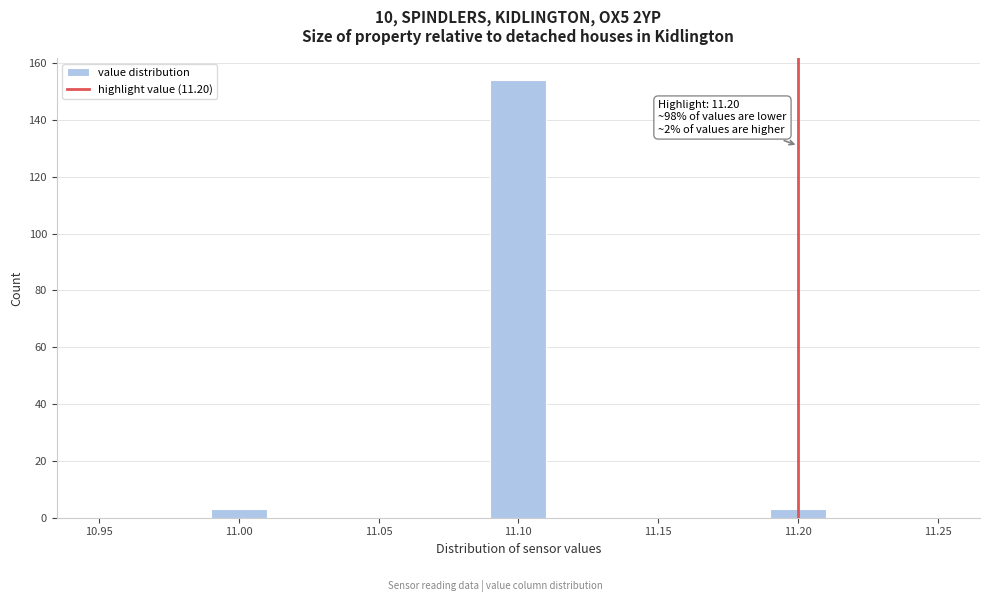

Over which range of the x-axis is the bar tallest?

11.09 to 11.11